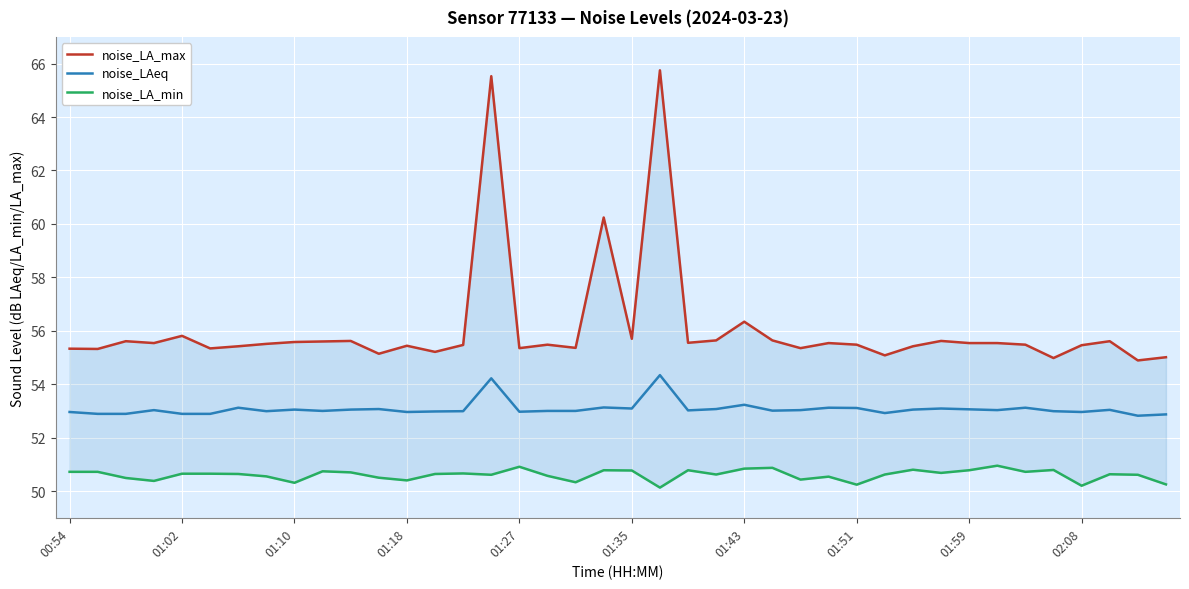

List the series in order of their overall mean, lowest first.

noise_LA_min, noise_LAeq, noise_LA_max